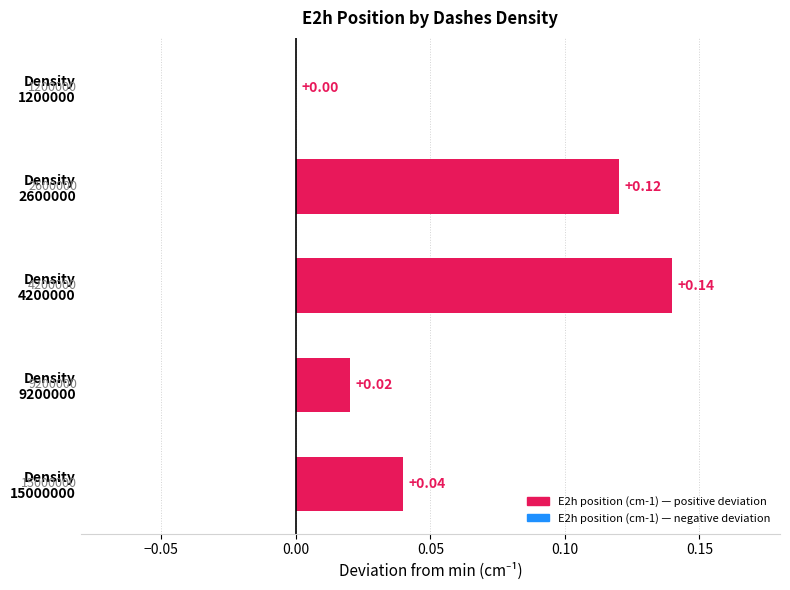

What is the sum of all values?

0.3